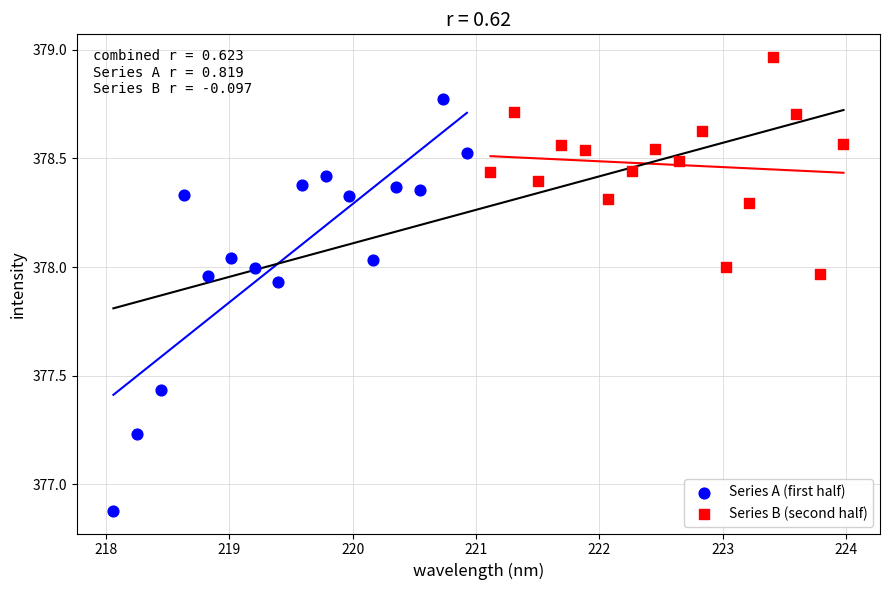

Which series contains the highest Y value?

Series B (second half)